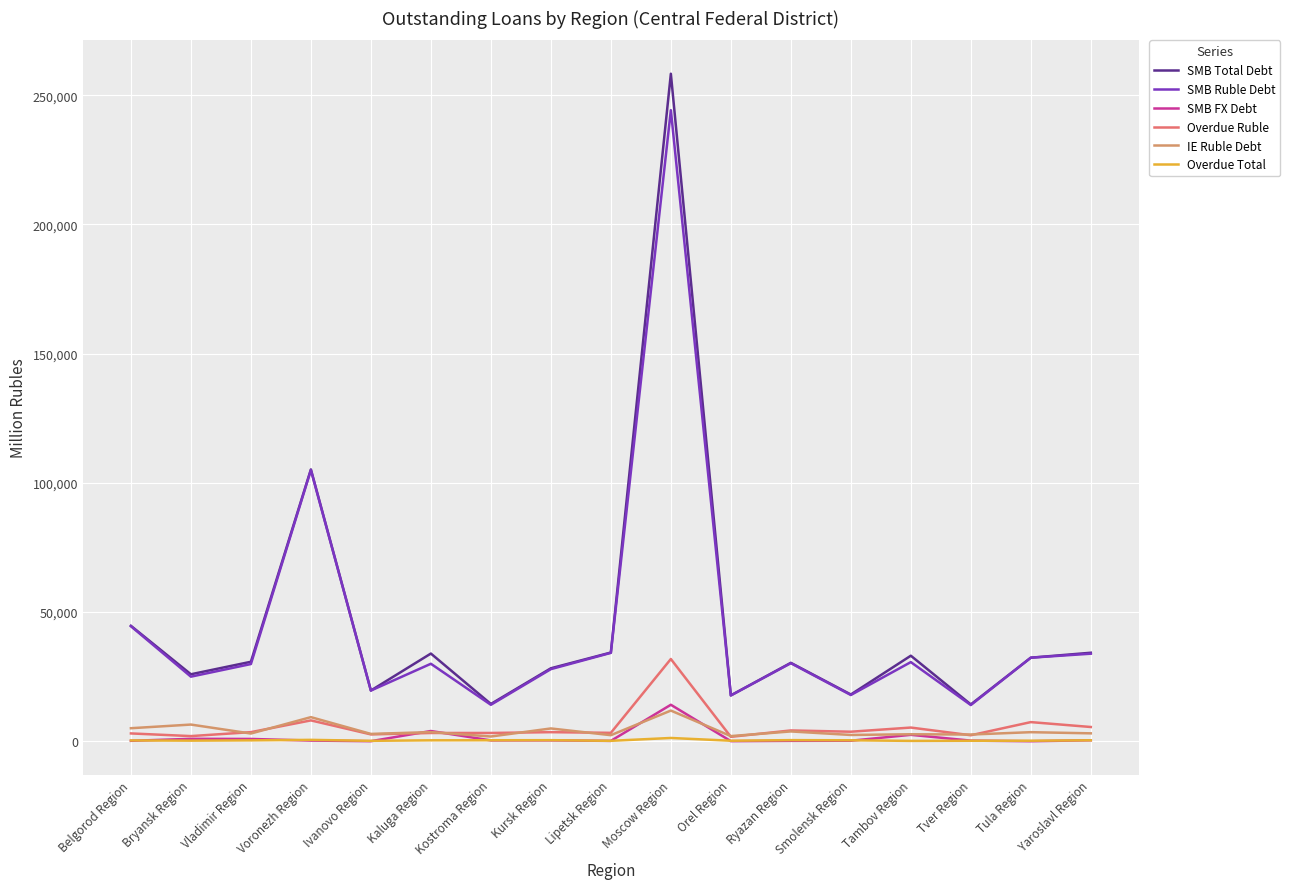

True or false: Overdue Ruble and SMB Ruble Debt cross at least once.

False